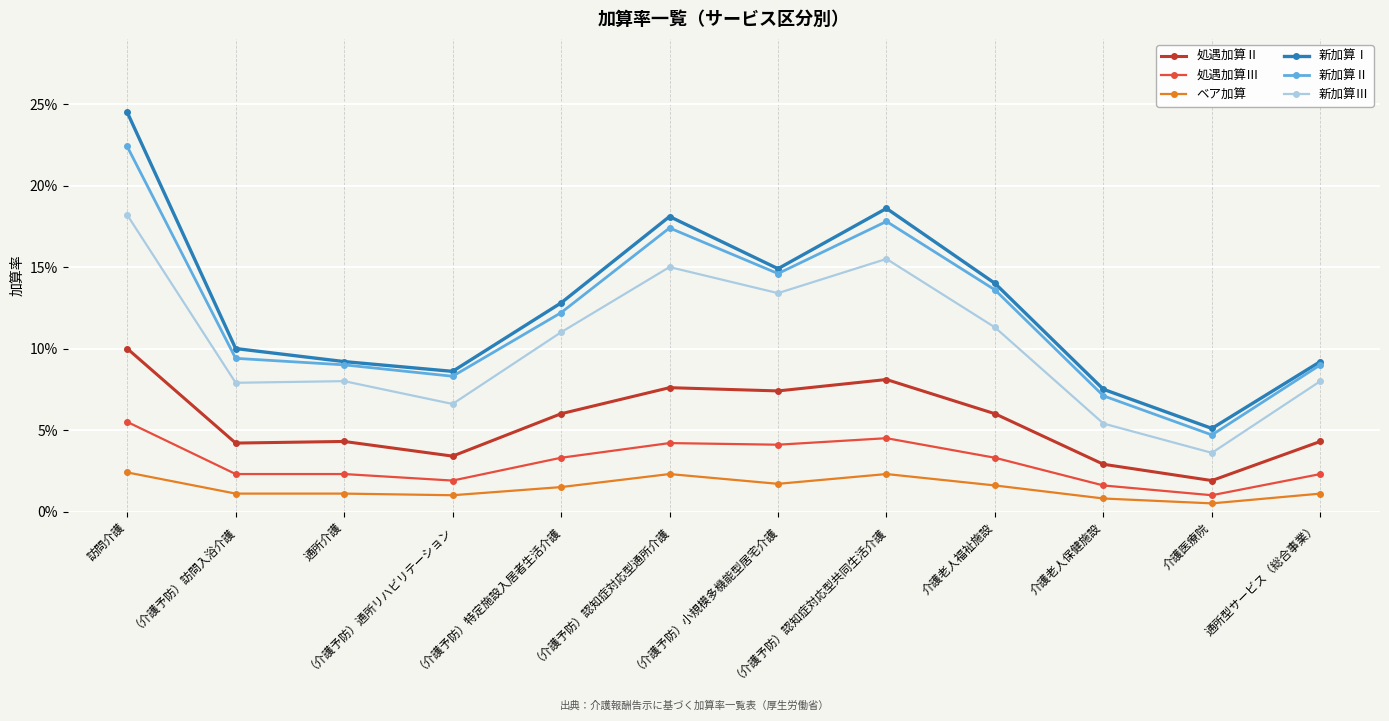

Reading left to right, transcribe all the data shown in this chart.

処遇加算Ⅱ: 0.1	0.0	0.0	0.0	0.1	0.1	0.1	0.1	0.1	0.0	0.0	0.0
処遇加算Ⅲ: 0.1	0.0	0.0	0.0	0.0	0.0	0.0	0.0	0.0	0.0	0.0	0.0
ベア加算: 0.0	0.0	0.0	0.0	0.0	0.0	0.0	0.0	0.0	0.0	0.0	0.0
新加算Ⅰ: 0.2	0.1	0.1	0.1	0.1	0.2	0.1	0.2	0.1	0.1	0.1	0.1
新加算Ⅱ: 0.2	0.1	0.1	0.1	0.1	0.2	0.1	0.2	0.1	0.1	0.0	0.1
新加算Ⅲ: 0.2	0.1	0.1	0.1	0.1	0.1	0.1	0.2	0.1	0.1	0.0	0.1